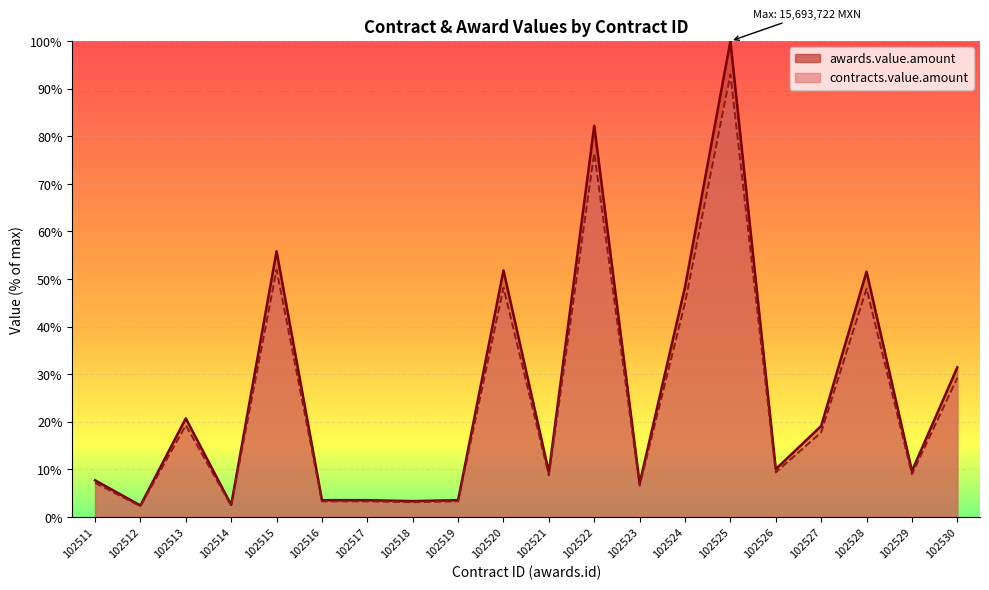

What is the difference between the contracts.value.amount values at 102513 and 102528?

28.7